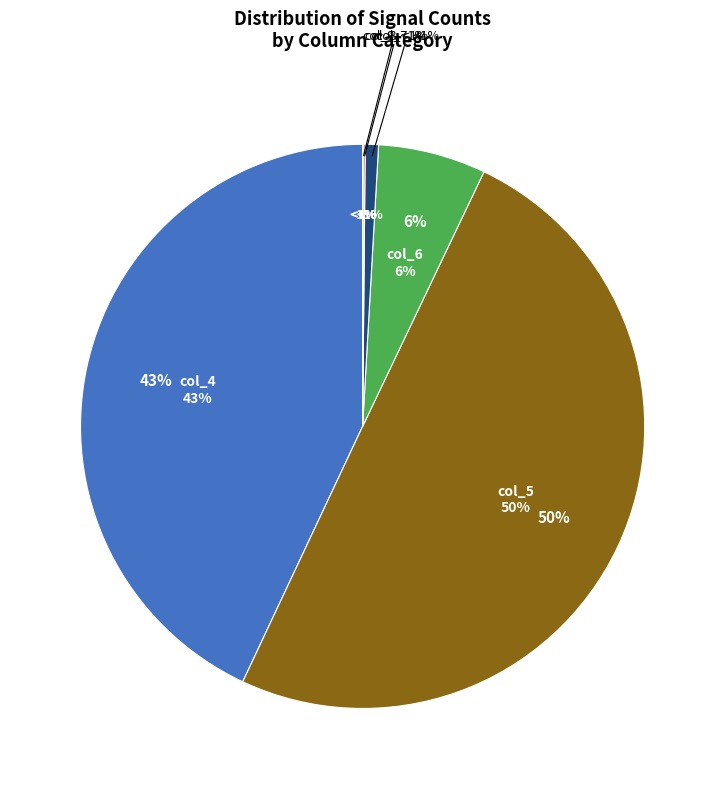

What percentage is the 14 slice, to the nearest percent?

2%